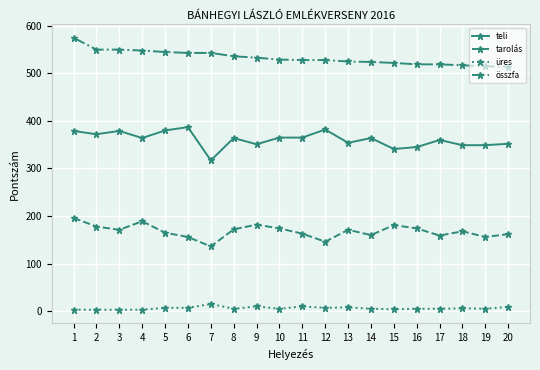

At 13, list the series in order from smallest to largest.

üres, tarolás, teli, összfa